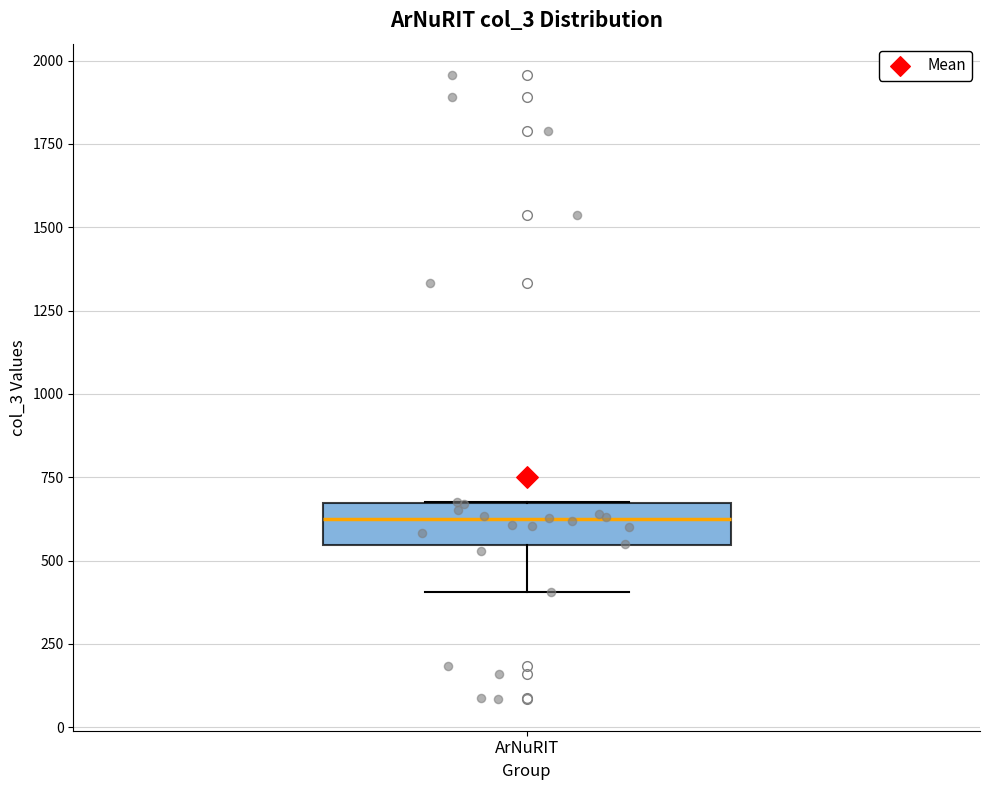

Read this box plot against the y-axis: the position of the median line, the range covered by the box, and the ends of both whiskers. The values are not printed on the chart, so give them approximately, as read against the axis.

median 600, box 550 to 650, whiskers 400 to 700